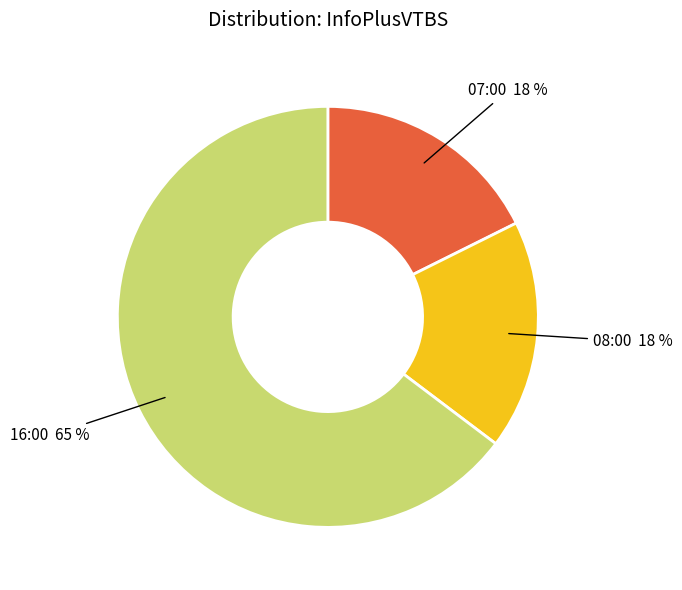

Which has a higher value, 16:00 or 07:00?

16:00